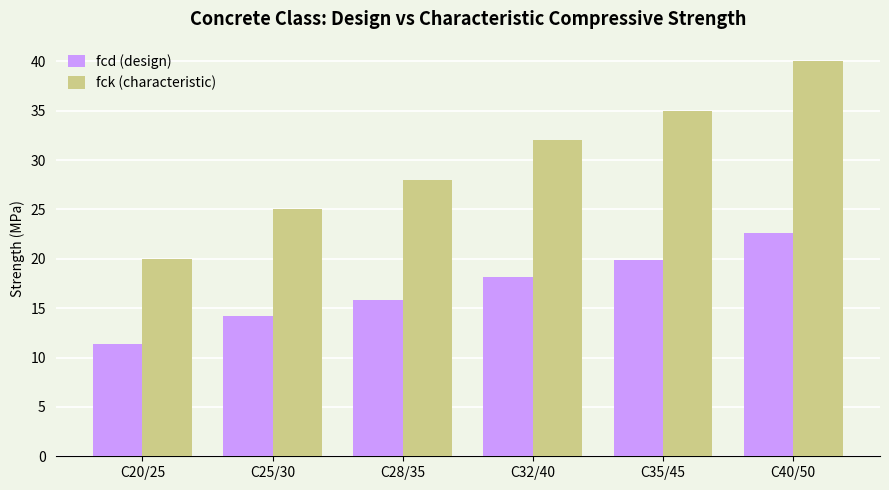

What is the total value across all series at C25/30?

39.2